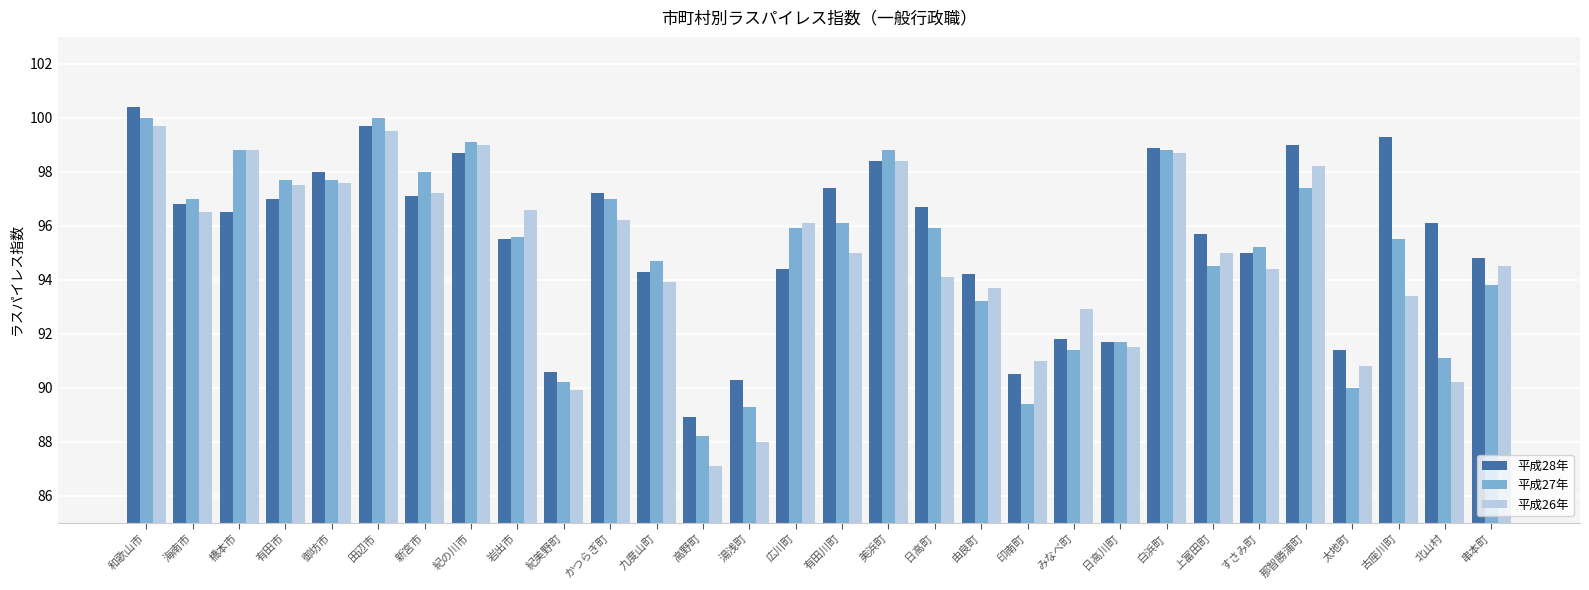

What is the difference between the highest and lowest values at 九度山町?

0.8